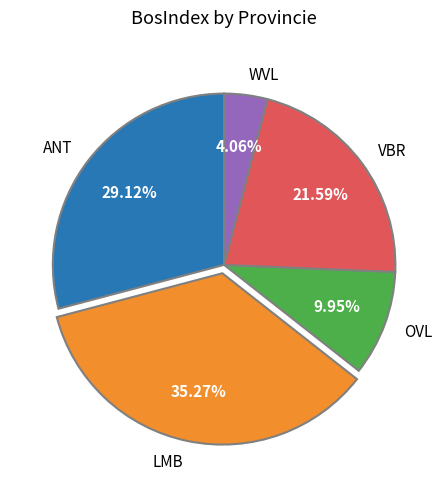

To the nearest percent, what is the average slice percentage?

20%